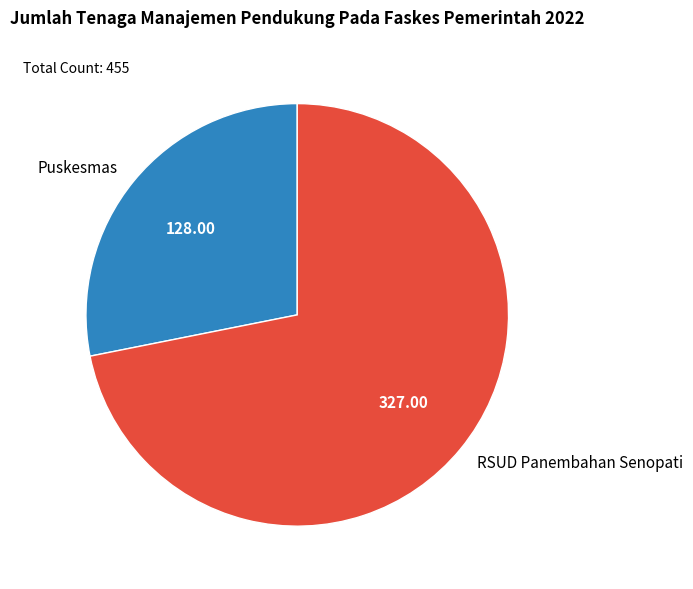

Is the sum of Puskesmas and RSUD Panembahan Senopati greater than half?

Yes